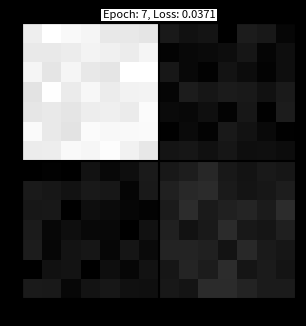

How many categories are shown in the chart?

14